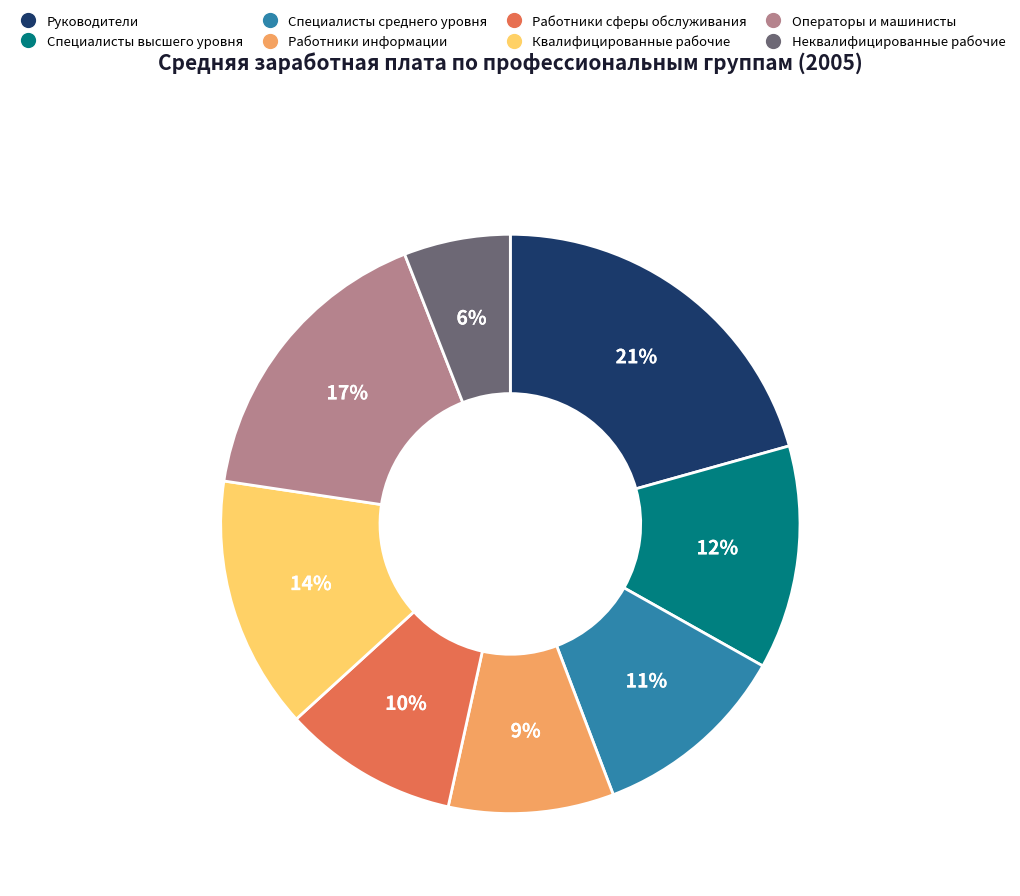

What is the smallest slice in the pie chart?

Неквалифицированные рабочие